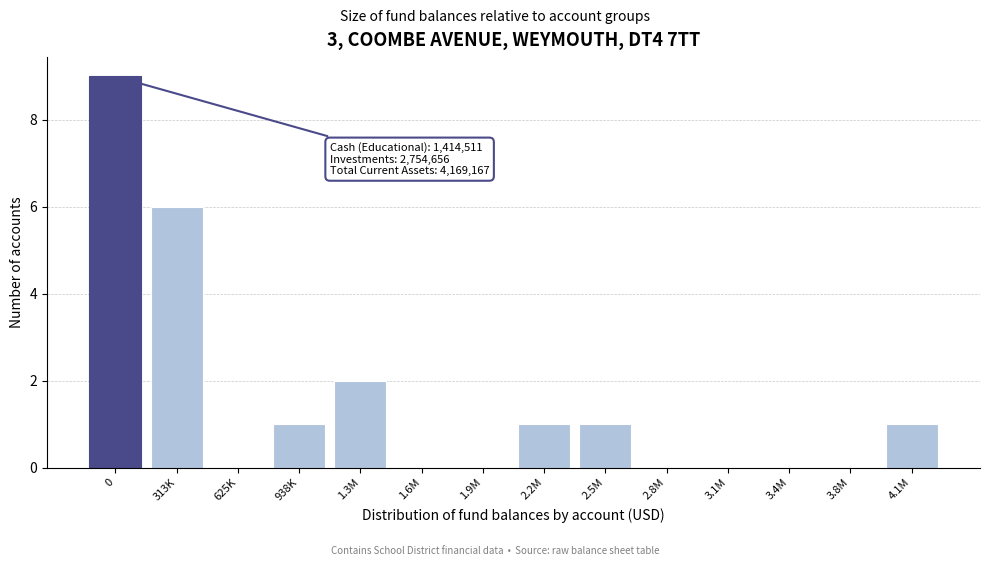

Reading left to right, transcribe all the data shown in this chart.

0=9	313K=6	625K=0	938K=1	1.3M=2	1.6M=0	1.9M=0	2.2M=1	2.5M=1	2.8M=0	3.1M=0	3.4M=0	3.8M=0	4.1M=1